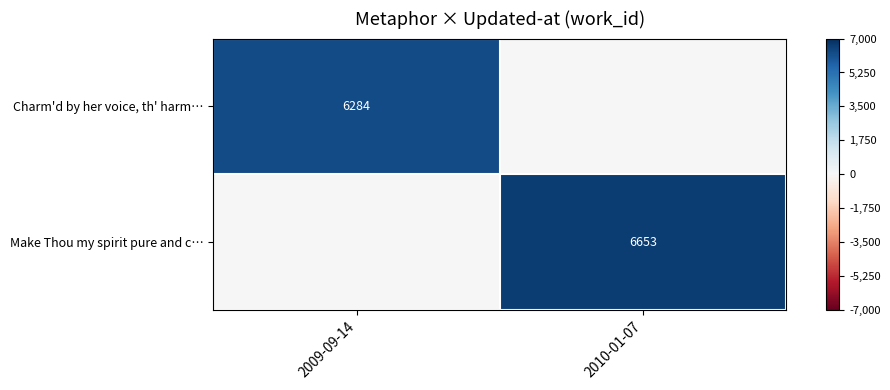

How many distinct data groups are displayed?

2